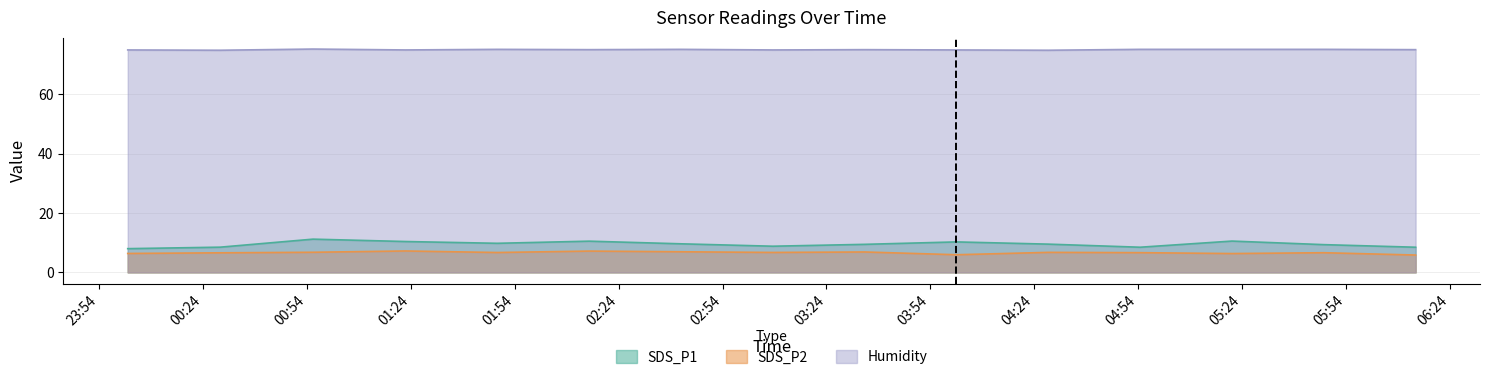

Where is the first local minimum for Humidity?

2023/12/02 00:28:57